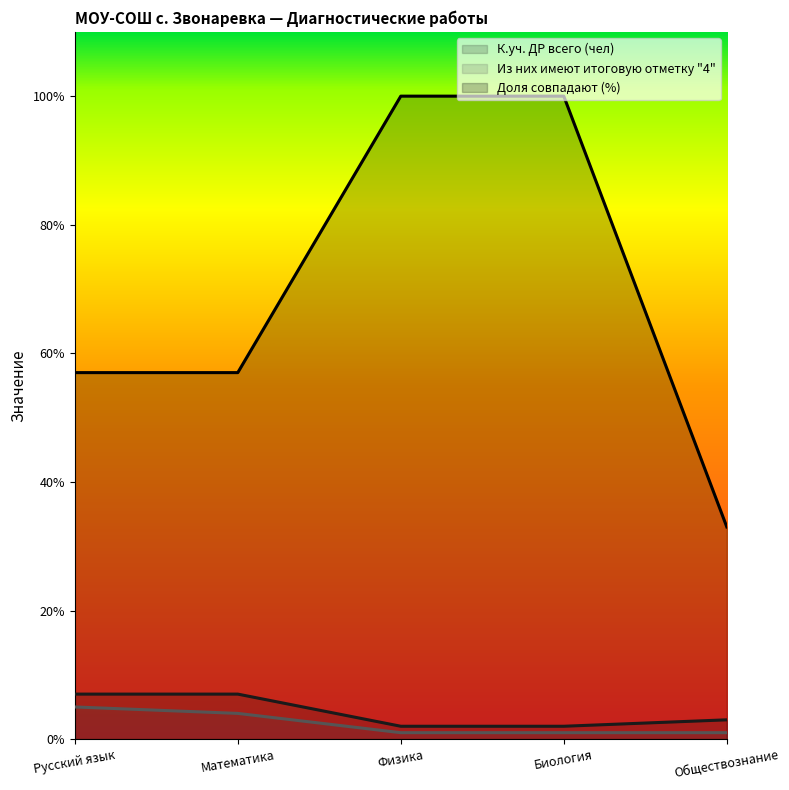

Count the Доля совпадают (%) values in the range 57 to 100.

4